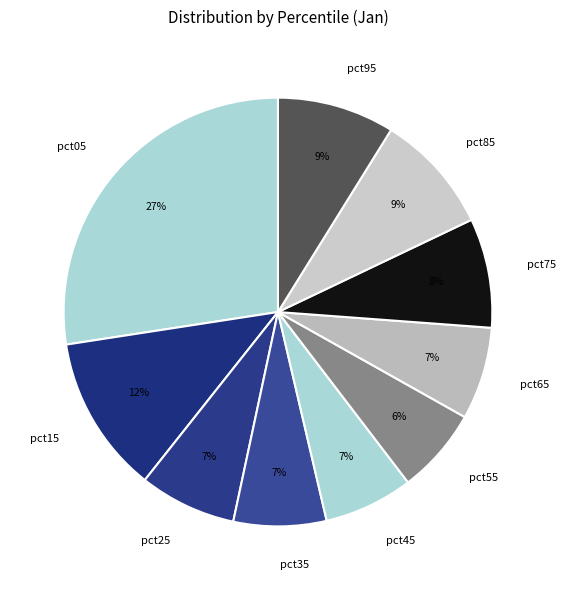

Is the sum of pct85 and pct95 greater than half?

No